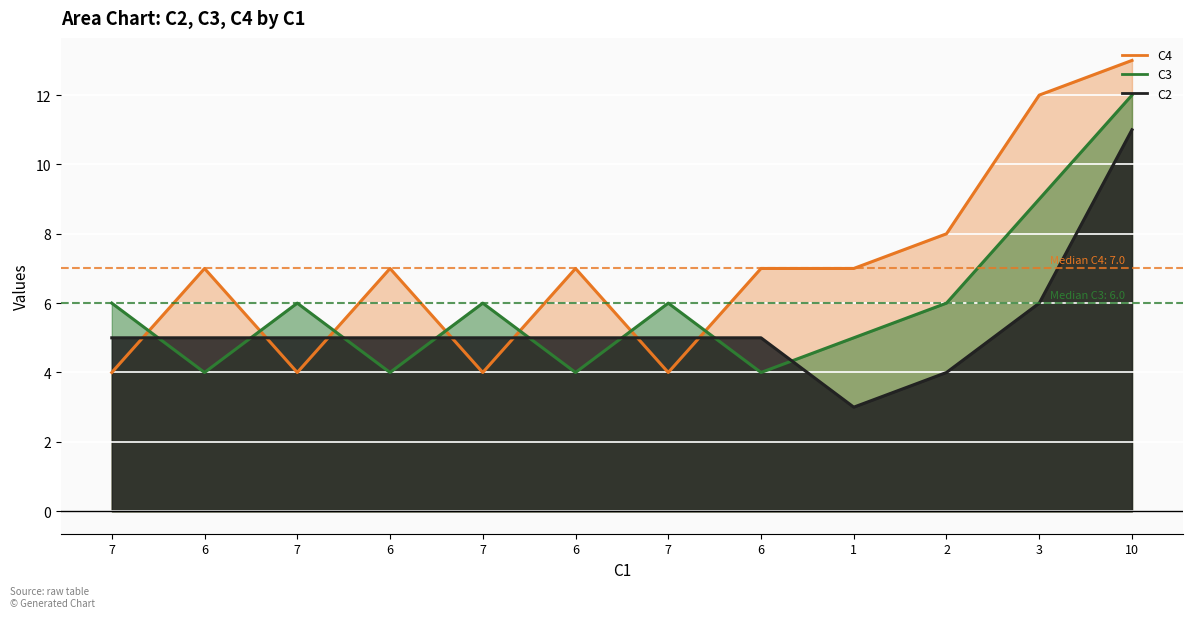

At which label does C2 first exceed 5?

3